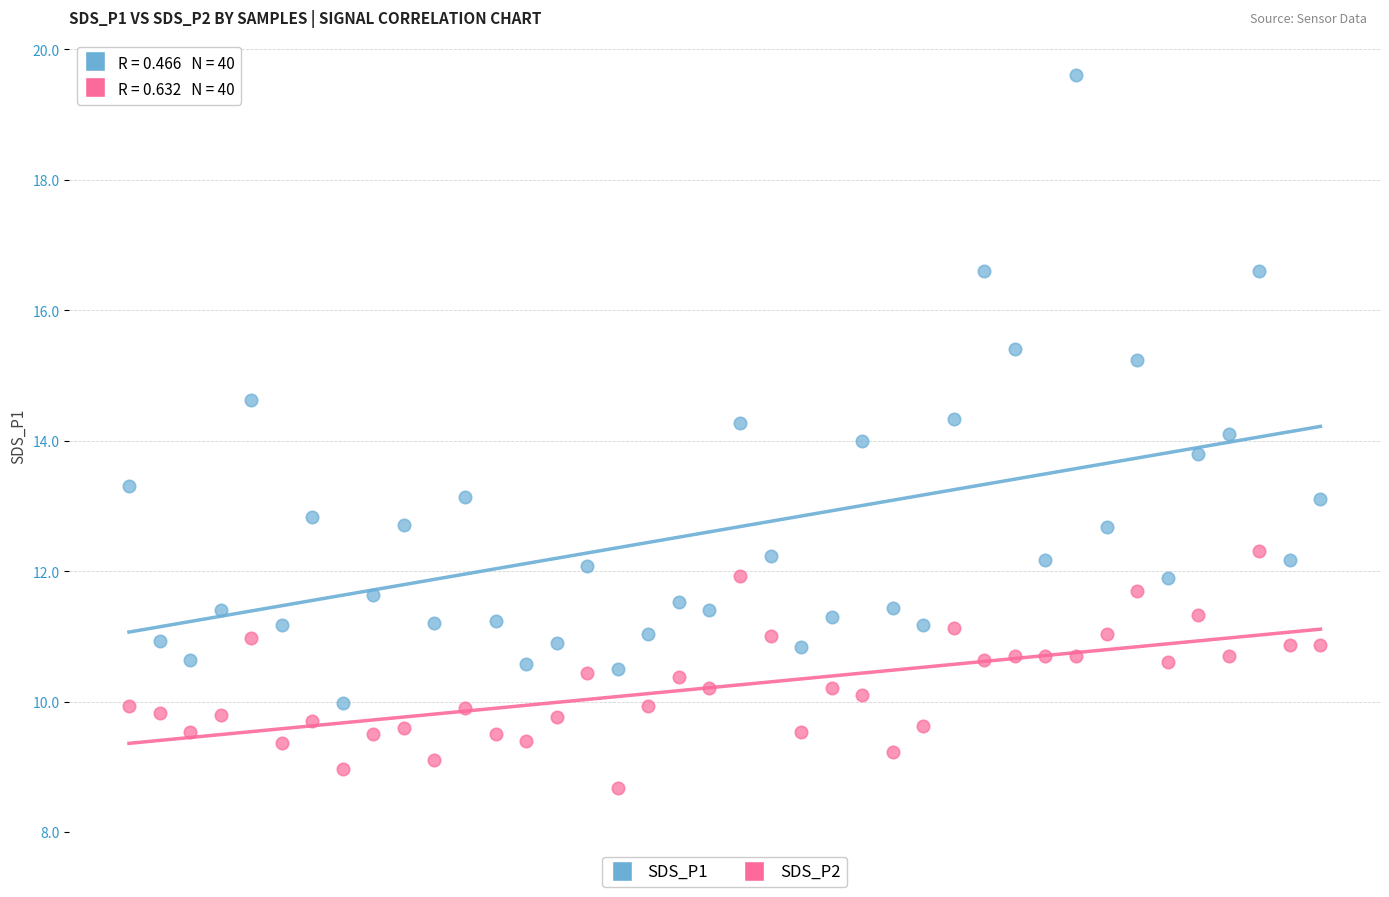

Which series contains the highest Y value?

SDS_P1